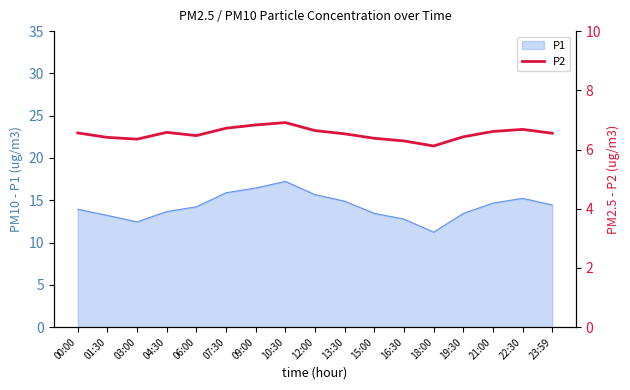

Which category has the highest value in the P1 series?

10:30